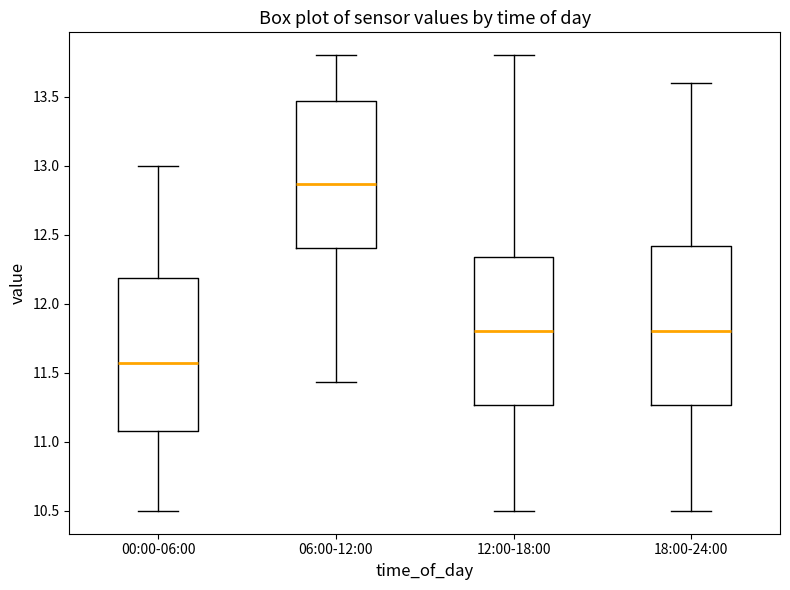

Reading left to right, read every box against the y-axis: the position of its median line, the range the box covers, and the ends of its whiskers. The values are not printed on the chart, so give them approximately, as read against the axis.

00:00-06:00: median 11.55, box 11.10 to 12.20, whiskers 10.50 to 13.00
06:00-12:00: median 12.85, box 12.40 to 13.45, whiskers 11.45 to 13.80
12:00-18:00: median 11.80, box 11.25 to 12.35, whiskers 10.50 to 13.80
18:00-24:00: median 11.80, box 11.25 to 12.40, whiskers 10.50 to 13.60